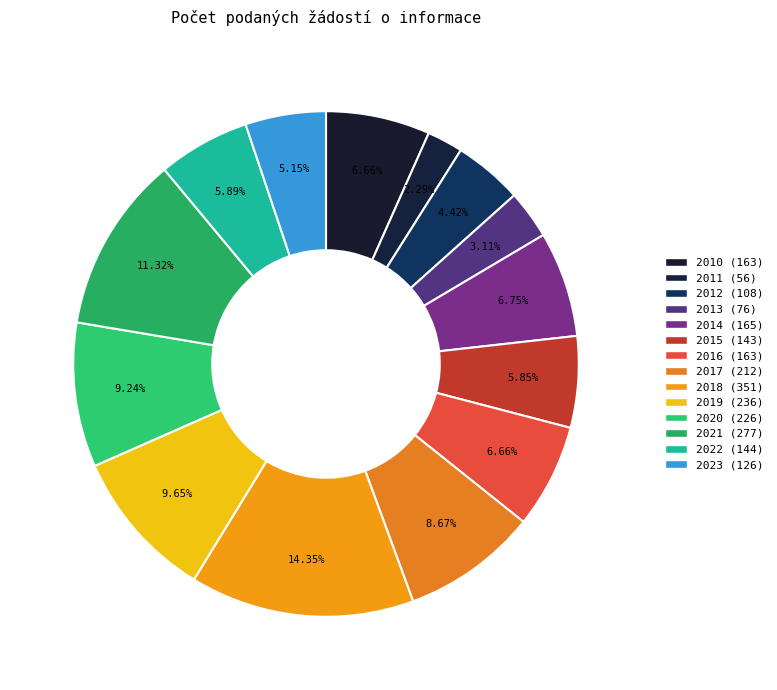

Which category has the biggest portion of the pie?

2018